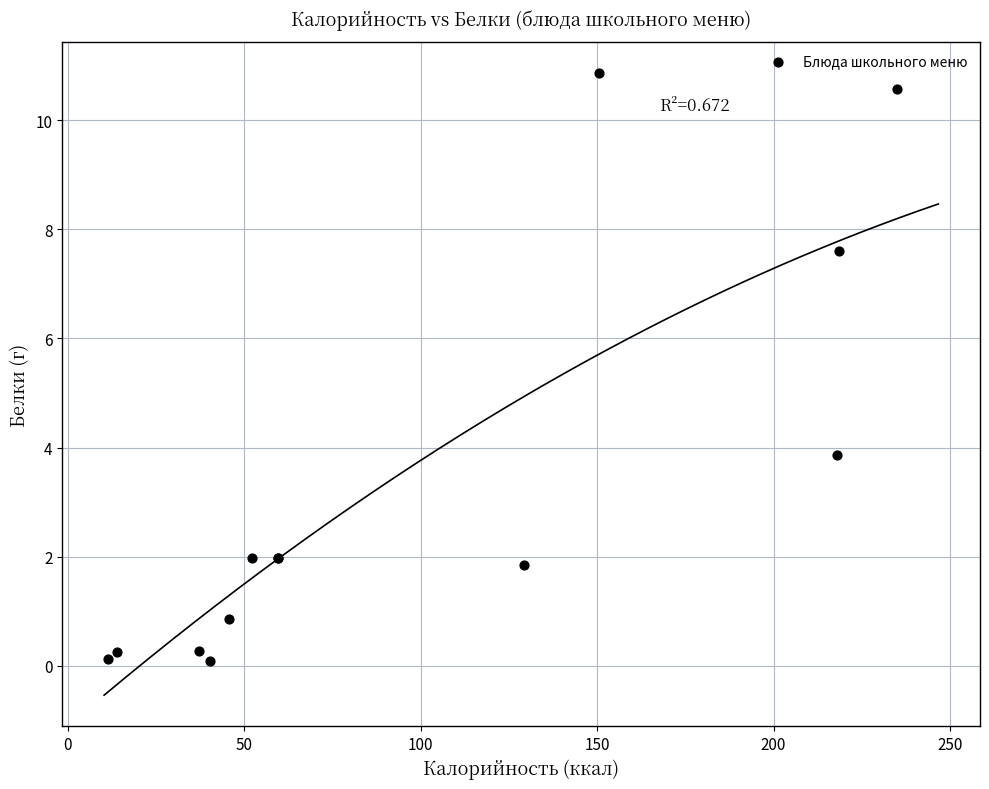

What Y value in the scatter plot is closest to 5?

3.9